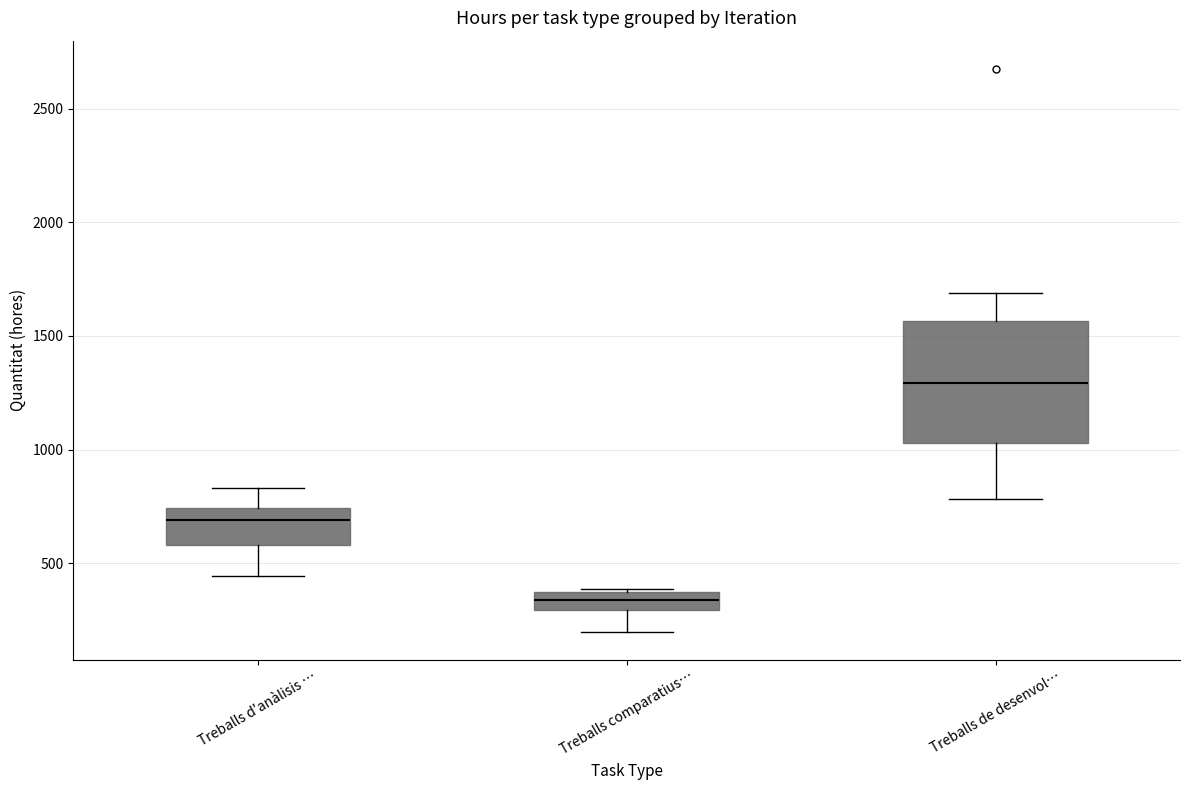

Which box has the lowest median line?

Treballs comparatius…